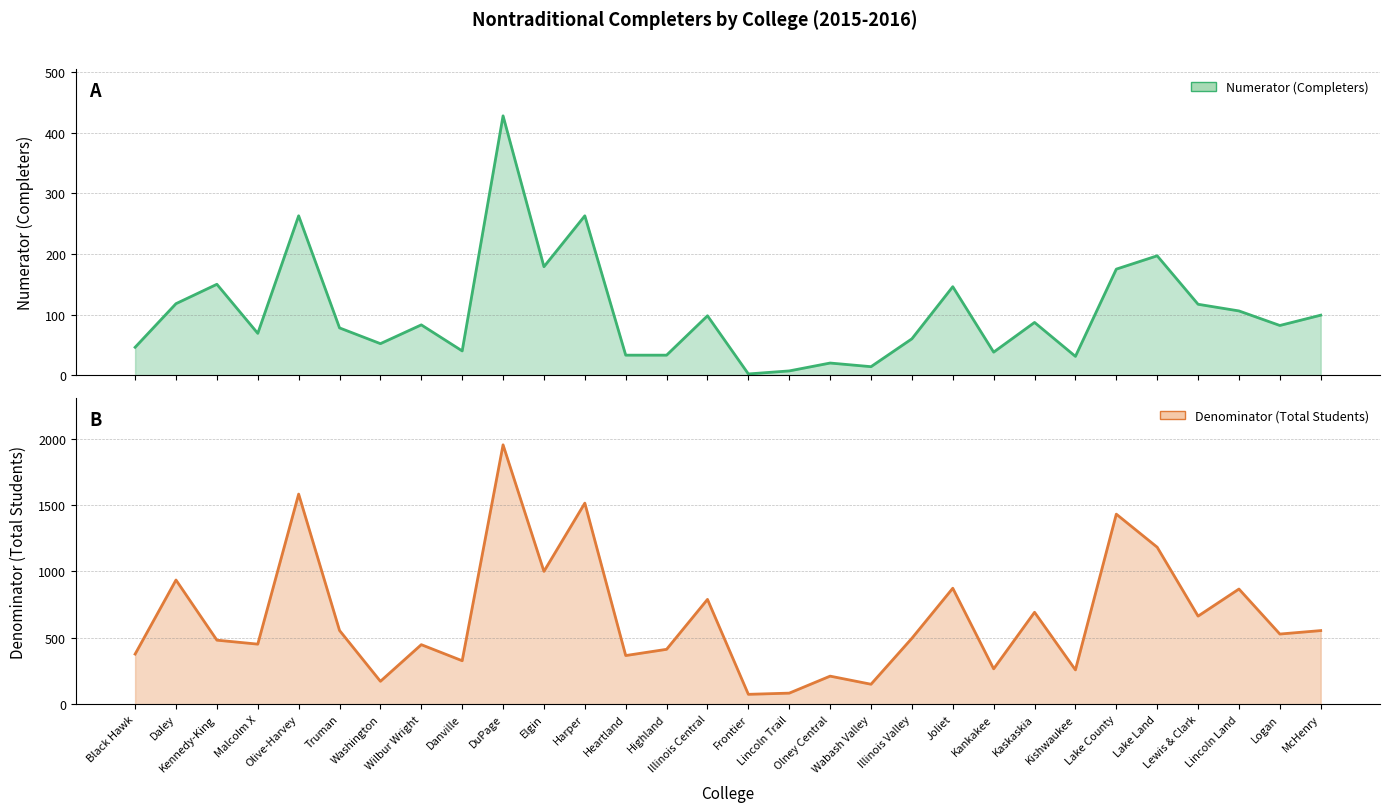

How many lines are shown in the chart?

2